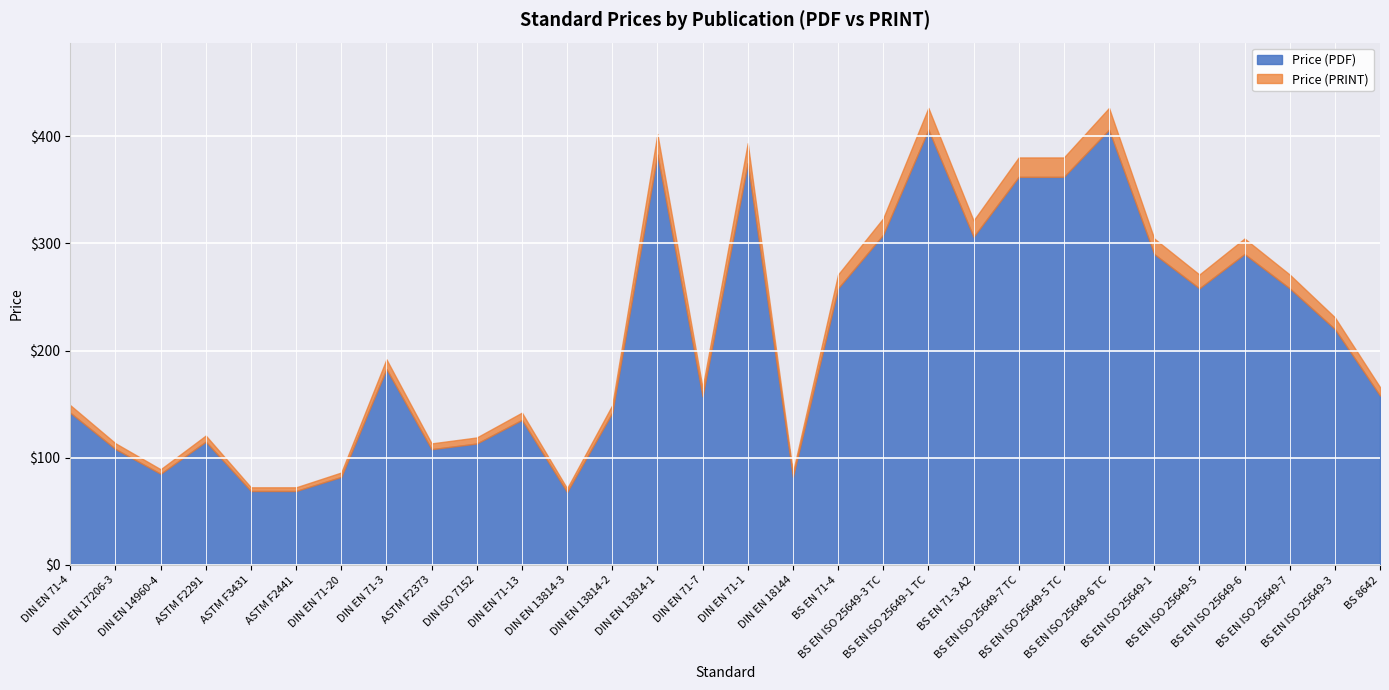

Between DIN EN 17206-3 and BS EN ISO 25649-1, which series saw the biggest shift?

Price (PDF)